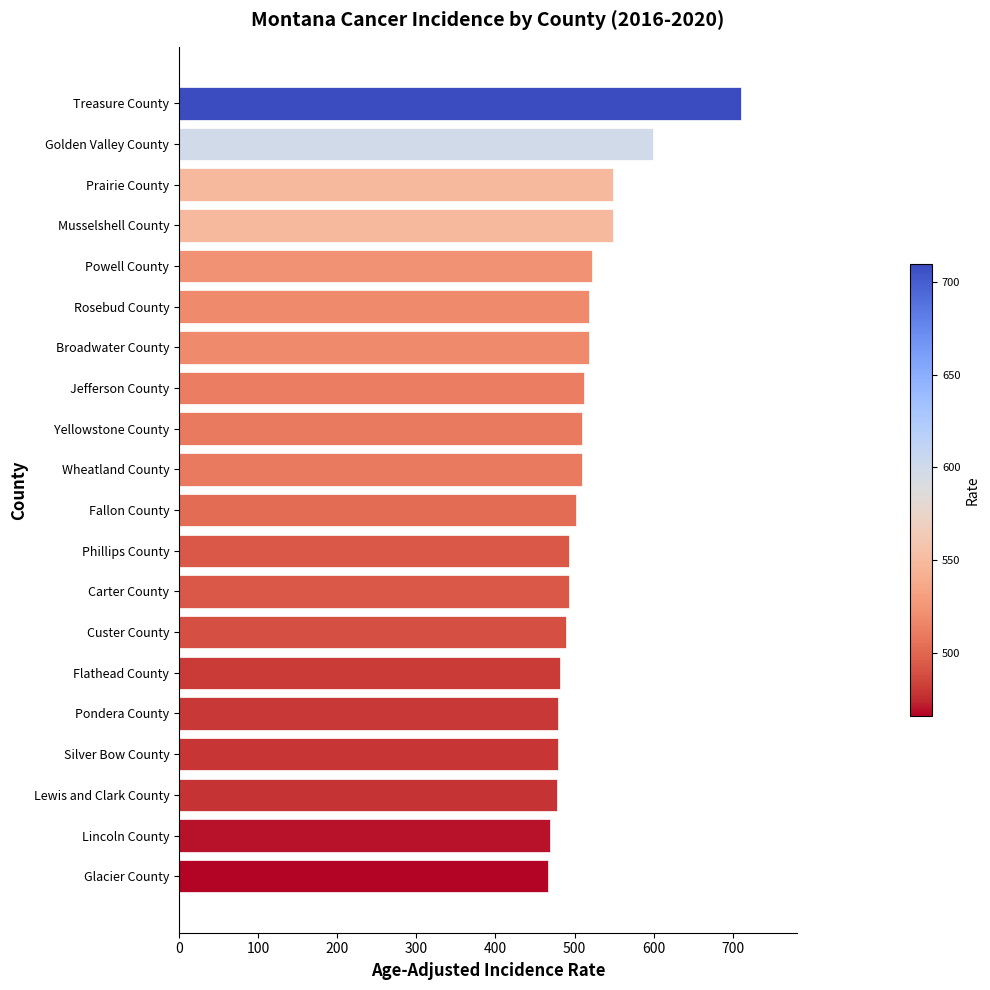

Which label corresponds to the largest value in the chart?

Treasure County